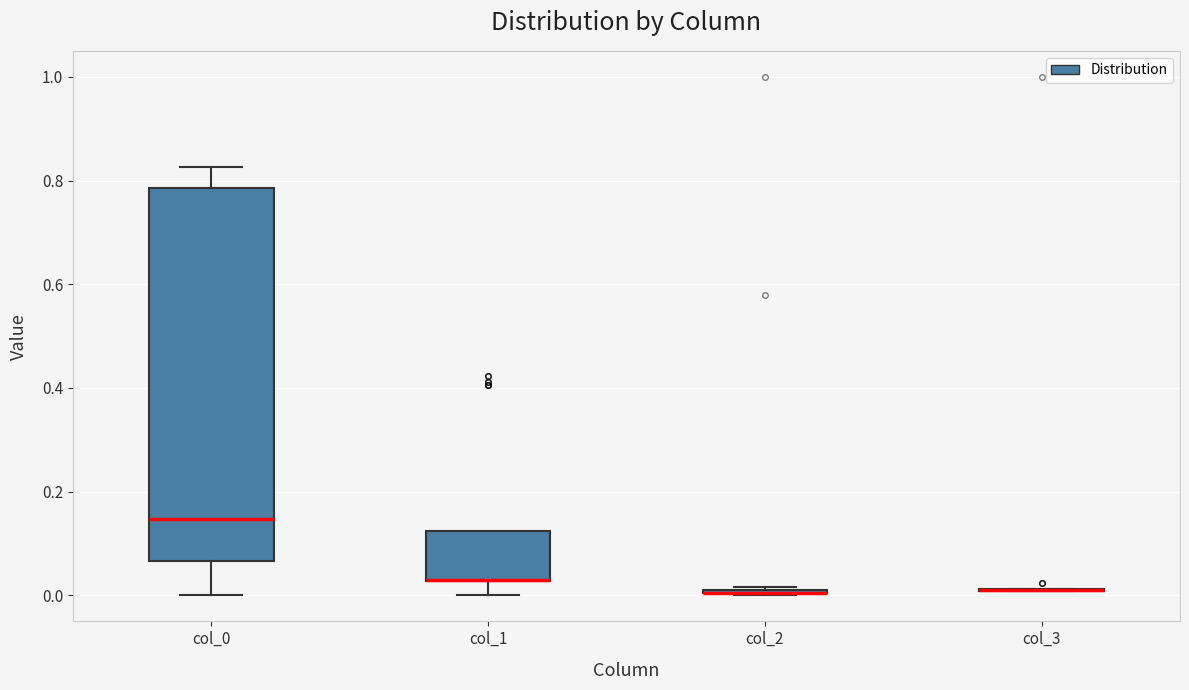

Comparing the boxes themselves (not the whiskers), which one is the tallest?

col_0